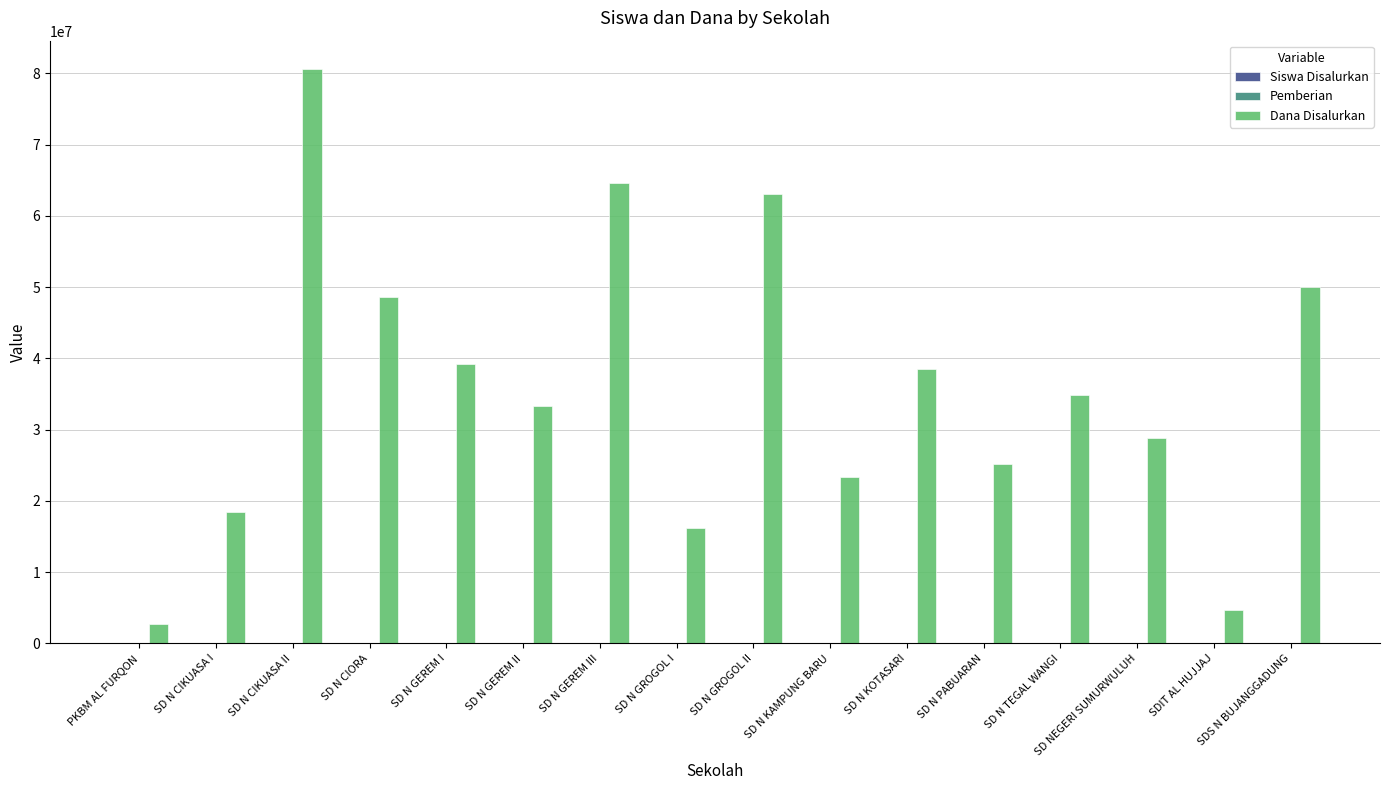

What is the sum of all Dana Disalurkan values?

571950000